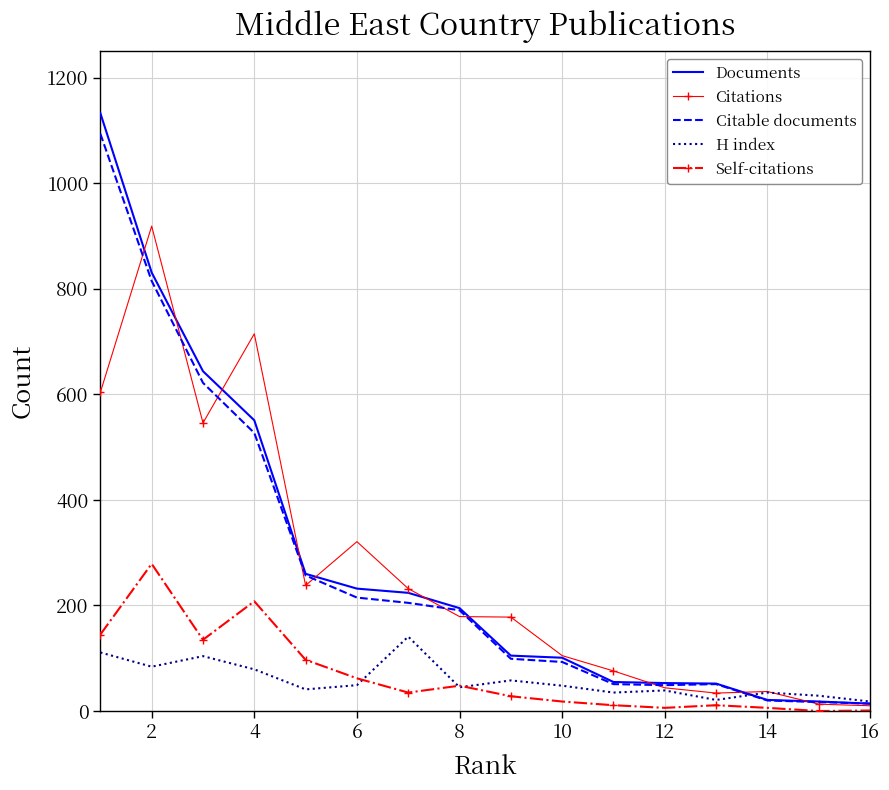

Which series has the largest range (max minus min)?

Documents